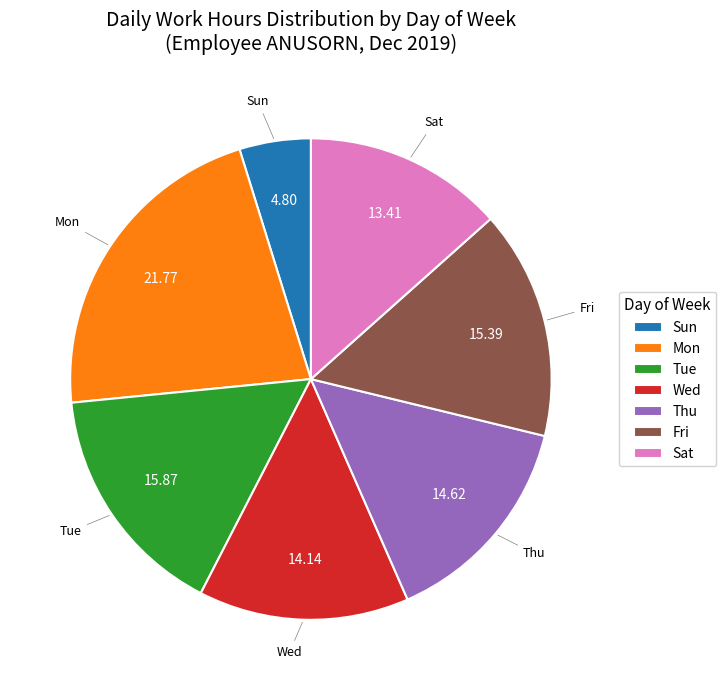

Is there any slice that represents more than half of the pie?

No